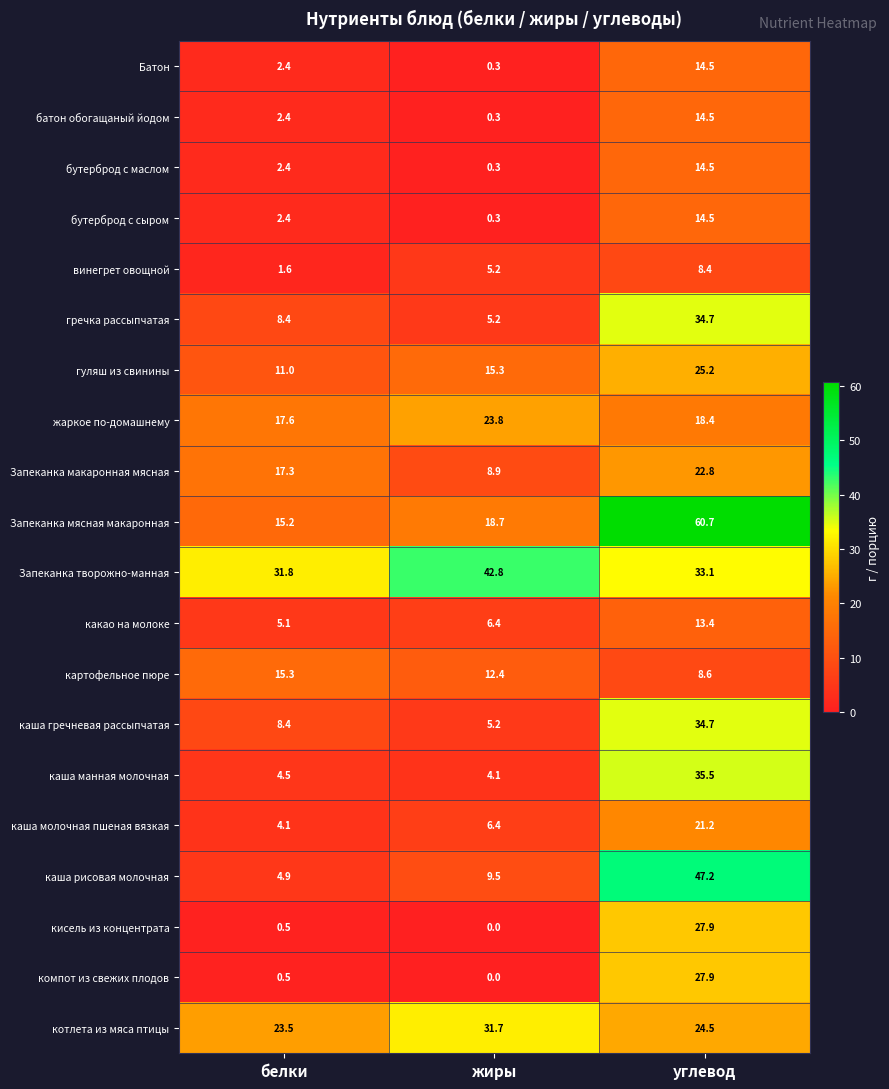

Where does the каша молочная пшеная вязкая series first go above 6?

жиры